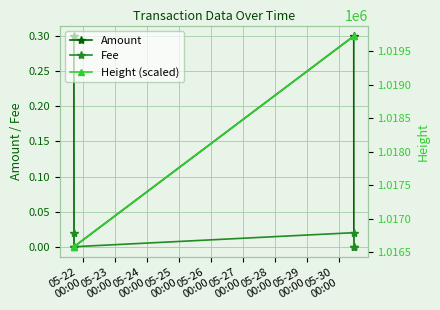

True or false: Fee has more than 2 interior local peaks.

False